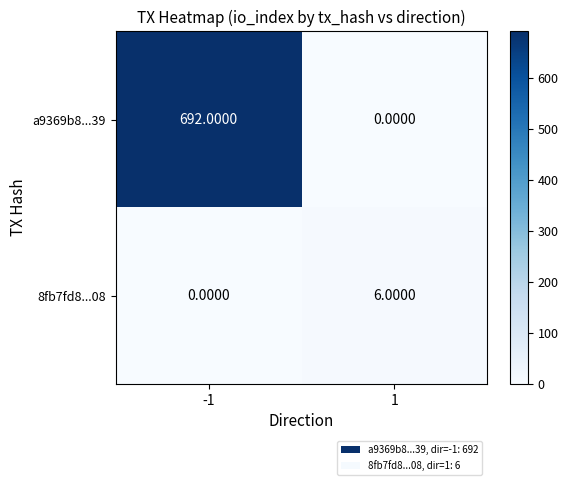

What is the difference between the 8fb7fd8...08 values at 1 and -1?

6